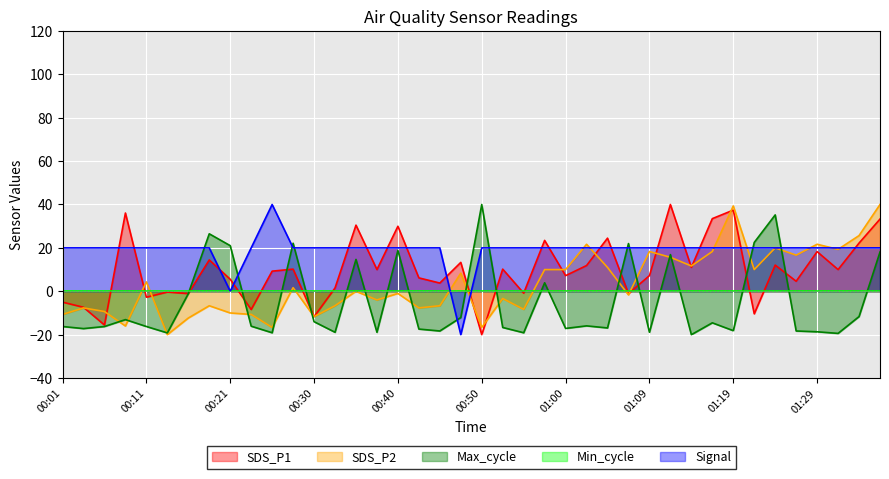

What is the difference between the maximum and second lowest values in the Signal series?

40.0